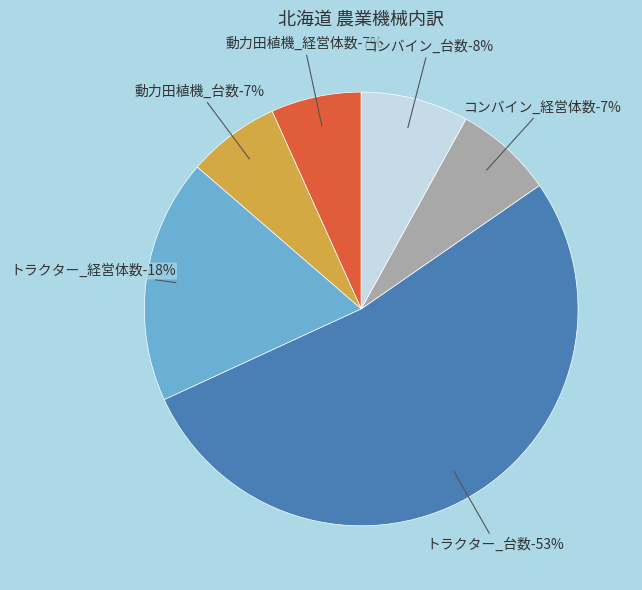

Do コンバイン_経営体数 and コンバイン_台数 together represent more than half of the pie?

No